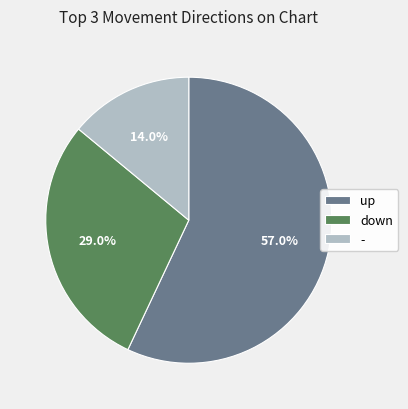

Combined, what portion of the pie is down and -?

43.0%